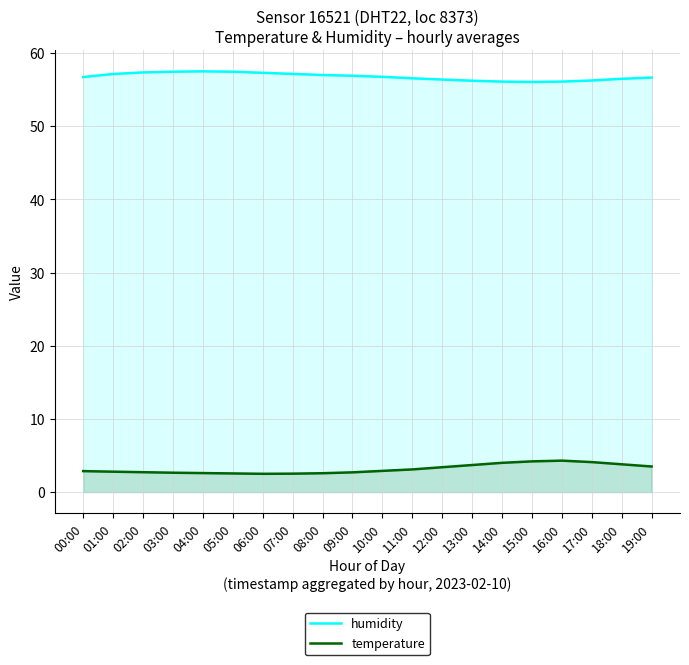

Which series has the largest range (max minus min)?

temperature